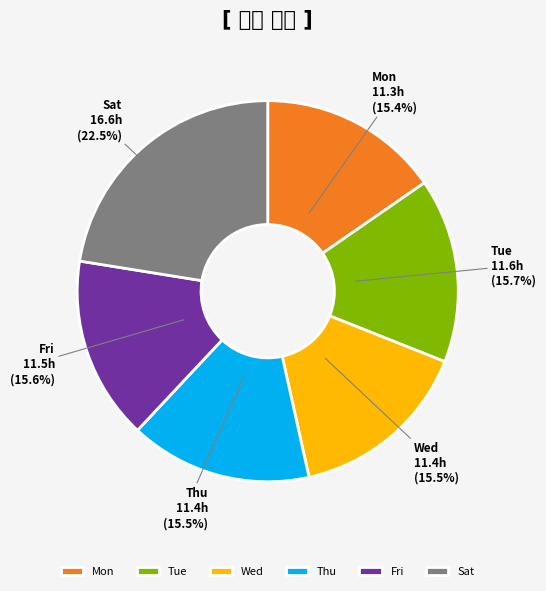

The Mon slice represents 29% of the pie. True or false?

False